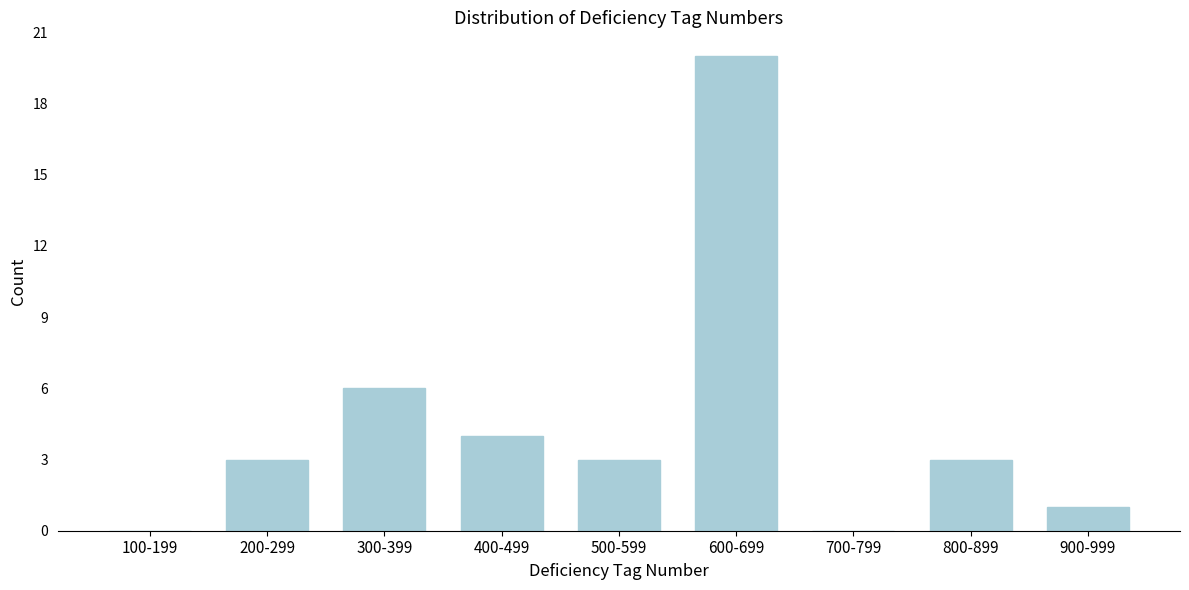

Reading left to right, extract all data points from this chart.

100-199=0	200-299=3	300-399=6	400-499=4	500-599=3	600-699=20	700-799=0	800-899=3	900-999=1